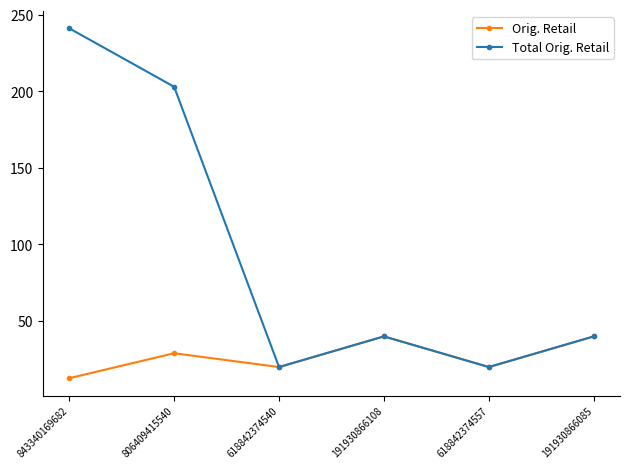

What is the difference between the Total Orig. Retail values at 191930866085 and 806409415540?

162.9